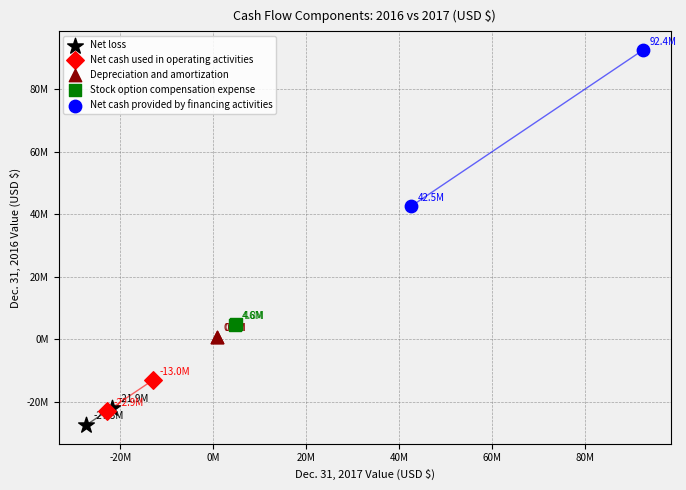

What are all the series names shown in the legend?

Net loss, Net cash used in operating activities, Depreciation and amortization, Stock option compensation expense, Net cash provided by financing activities